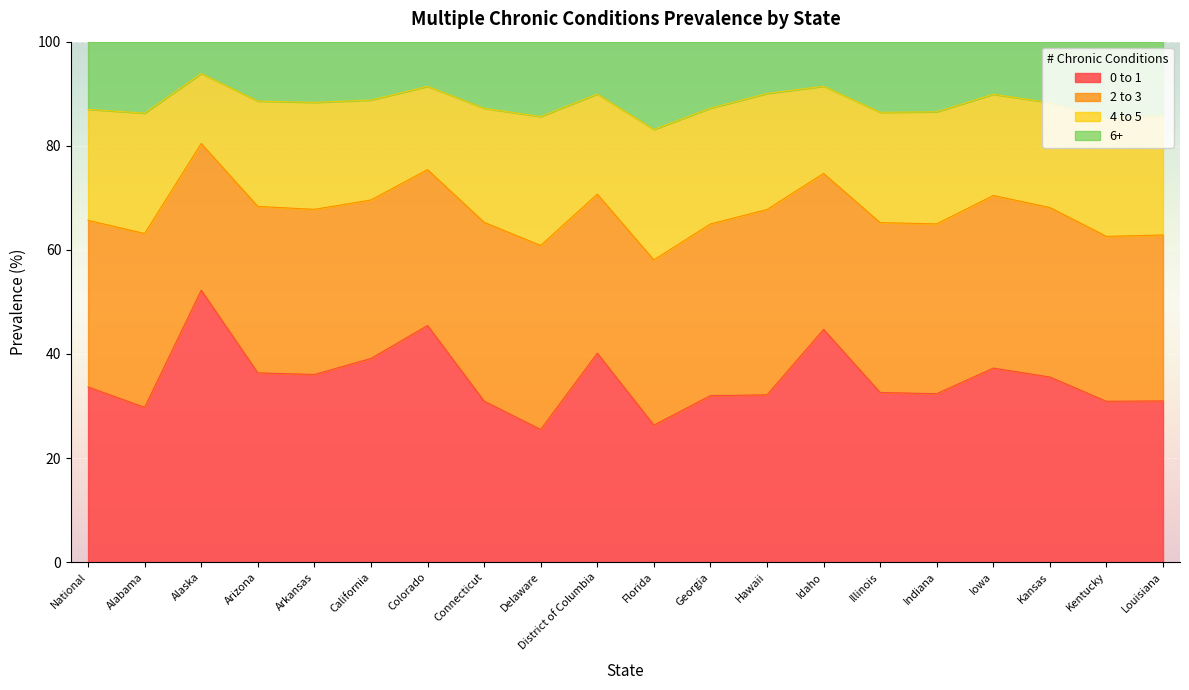

True or false: 4 to 5 and 6+ cross at least once.

False